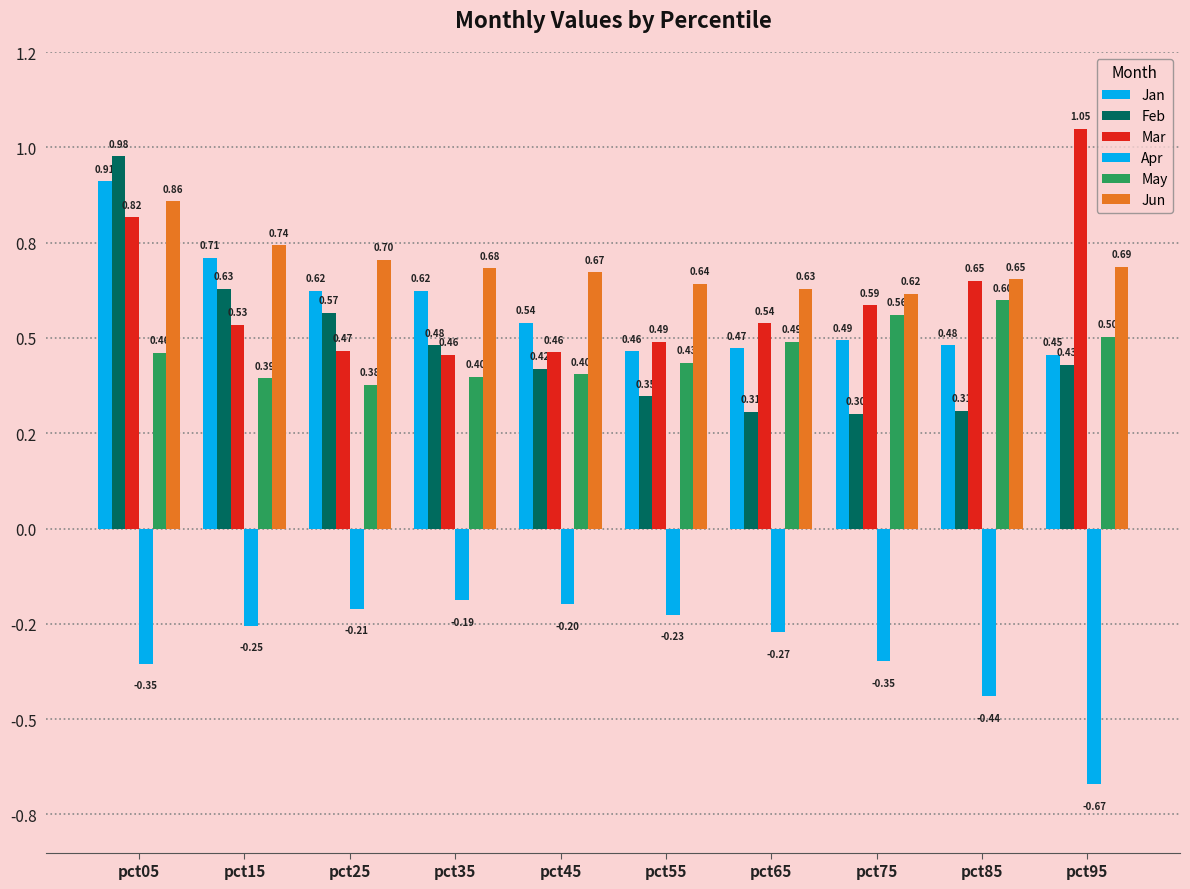

Between pct45 and pct55, which series saw the biggest shift?

Jan